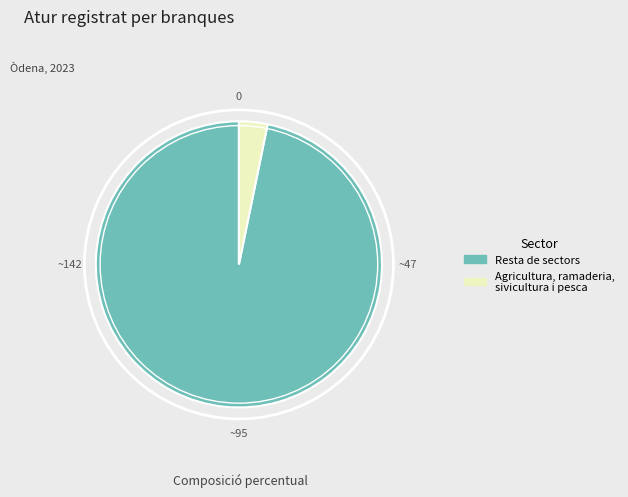

Is there a majority slice in this chart?

Yes